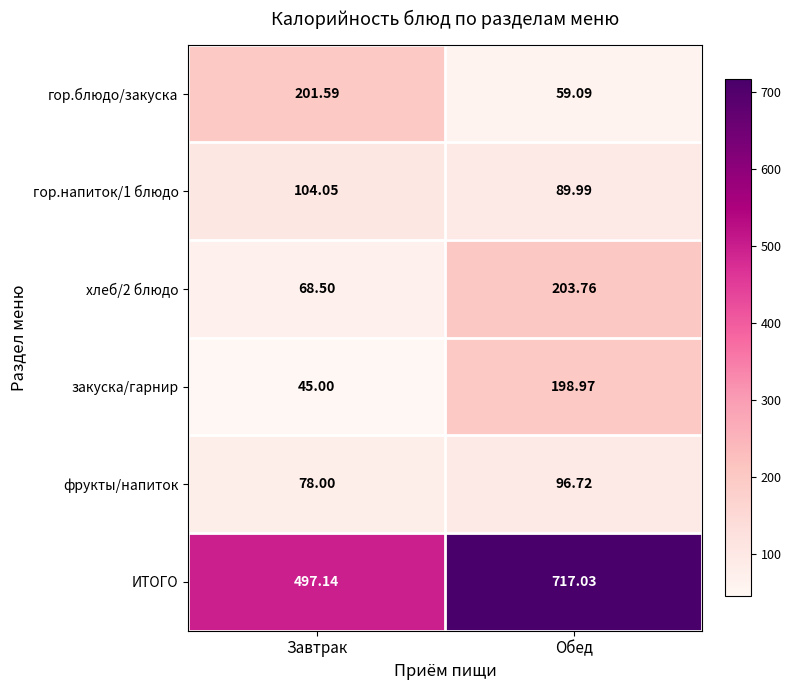

At which label is фрукты/напиток closest to 87?

Завтрак